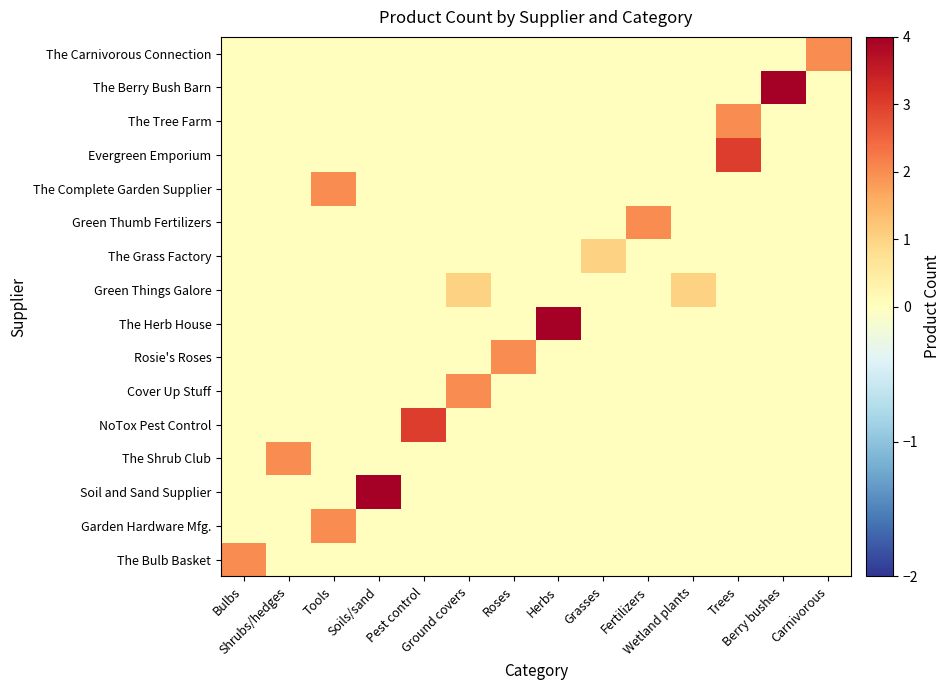

Reading left to right, list all the values displayed in this chart.

The Bulb Basket: Bulbs=2	Shrubs/hedges=0	Tools=0	Soils/sand=0	Pest control=0	Ground covers=0	Roses=0	Herbs=0	Grasses=0	Fertilizers=0	Wetland plants=0	Trees=0	Berry bushes=0	Carnivorous=0
Garden Hardware Mfg.: Bulbs=0	Shrubs/hedges=0	Tools=2	Soils/sand=0	Pest control=0	Ground covers=0	Roses=0	Herbs=0	Grasses=0	Fertilizers=0	Wetland plants=0	Trees=0	Berry bushes=0	Carnivorous=0
Soil and Sand Supplier: Bulbs=0	Shrubs/hedges=0	Tools=0	Soils/sand=4	Pest control=0	Ground covers=0	Roses=0	Herbs=0	Grasses=0	Fertilizers=0	Wetland plants=0	Trees=0	Berry bushes=0	Carnivorous=0
The Shrub Club: Bulbs=0	Shrubs/hedges=2	Tools=0	Soils/sand=0	Pest control=0	Ground covers=0	Roses=0	Herbs=0	Grasses=0	Fertilizers=0	Wetland plants=0	Trees=0	Berry bushes=0	Carnivorous=0
NoTox Pest Control: Bulbs=0	Shrubs/hedges=0	Tools=0	Soils/sand=0	Pest control=3	Ground covers=0	Roses=0	Herbs=0	Grasses=0	Fertilizers=0	Wetland plants=0	Trees=0	Berry bushes=0	Carnivorous=0
Cover Up Stuff: Bulbs=0	Shrubs/hedges=0	Tools=0	Soils/sand=0	Pest control=0	Ground covers=2	Roses=0	Herbs=0	Grasses=0	Fertilizers=0	Wetland plants=0	Trees=0	Berry bushes=0	Carnivorous=0
Rosie's Roses: Bulbs=0	Shrubs/hedges=0	Tools=0	Soils/sand=0	Pest control=0	Ground covers=0	Roses=2	Herbs=0	Grasses=0	Fertilizers=0	Wetland plants=0	Trees=0	Berry bushes=0	Carnivorous=0
The Herb House: Bulbs=0	Shrubs/hedges=0	Tools=0	Soils/sand=0	Pest control=0	Ground covers=0	Roses=0	Herbs=4	Grasses=0	Fertilizers=0	Wetland plants=0	Trees=0	Berry bushes=0	Carnivorous=0
Green Things Galore: Bulbs=0	Shrubs/hedges=0	Tools=0	Soils/sand=0	Pest control=0	Ground covers=1	Roses=0	Herbs=0	Grasses=0	Fertilizers=0	Wetland plants=1	Trees=0	Berry bushes=0	Carnivorous=0
The Grass Factory: Bulbs=0	Shrubs/hedges=0	Tools=0	Soils/sand=0	Pest control=0	Ground covers=0	Roses=0	Herbs=0	Grasses=1	Fertilizers=0	Wetland plants=0	Trees=0	Berry bushes=0	Carnivorous=0
Green Thumb Fertilizers: Bulbs=0	Shrubs/hedges=0	Tools=0	Soils/sand=0	Pest control=0	Ground covers=0	Roses=0	Herbs=0	Grasses=0	Fertilizers=2	Wetland plants=0	Trees=0	Berry bushes=0	Carnivorous=0
The Complete Garden Supplier: Bulbs=0	Shrubs/hedges=0	Tools=2	Soils/sand=0	Pest control=0	Ground covers=0	Roses=0	Herbs=0	Grasses=0	Fertilizers=0	Wetland plants=0	Trees=0	Berry bushes=0	Carnivorous=0
Evergreen Emporium: Bulbs=0	Shrubs/hedges=0	Tools=0	Soils/sand=0	Pest control=0	Ground covers=0	Roses=0	Herbs=0	Grasses=0	Fertilizers=0	Wetland plants=0	Trees=3	Berry bushes=0	Carnivorous=0
The Tree Farm: Bulbs=0	Shrubs/hedges=0	Tools=0	Soils/sand=0	Pest control=0	Ground covers=0	Roses=0	Herbs=0	Grasses=0	Fertilizers=0	Wetland plants=0	Trees=2	Berry bushes=0	Carnivorous=0
The Berry Bush Barn: Bulbs=0	Shrubs/hedges=0	Tools=0	Soils/sand=0	Pest control=0	Ground covers=0	Roses=0	Herbs=0	Grasses=0	Fertilizers=0	Wetland plants=0	Trees=0	Berry bushes=4	Carnivorous=0
The Carnivorous Connection: Bulbs=0	Shrubs/hedges=0	Tools=0	Soils/sand=0	Pest control=0	Ground covers=0	Roses=0	Herbs=0	Grasses=0	Fertilizers=0	Wetland plants=0	Trees=0	Berry bushes=0	Carnivorous=2